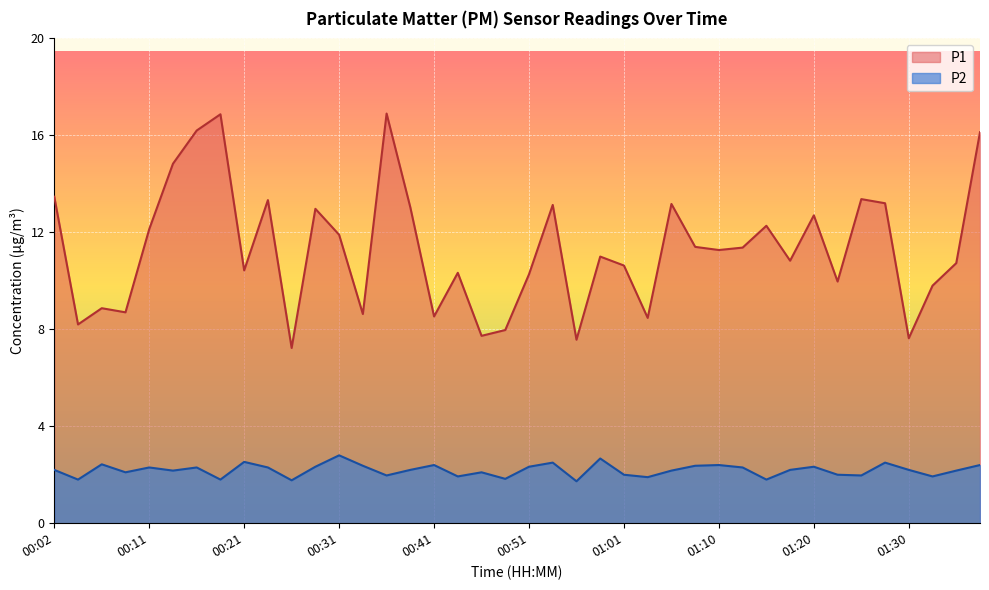

What is the label of the 23rd point from the right?

00:43